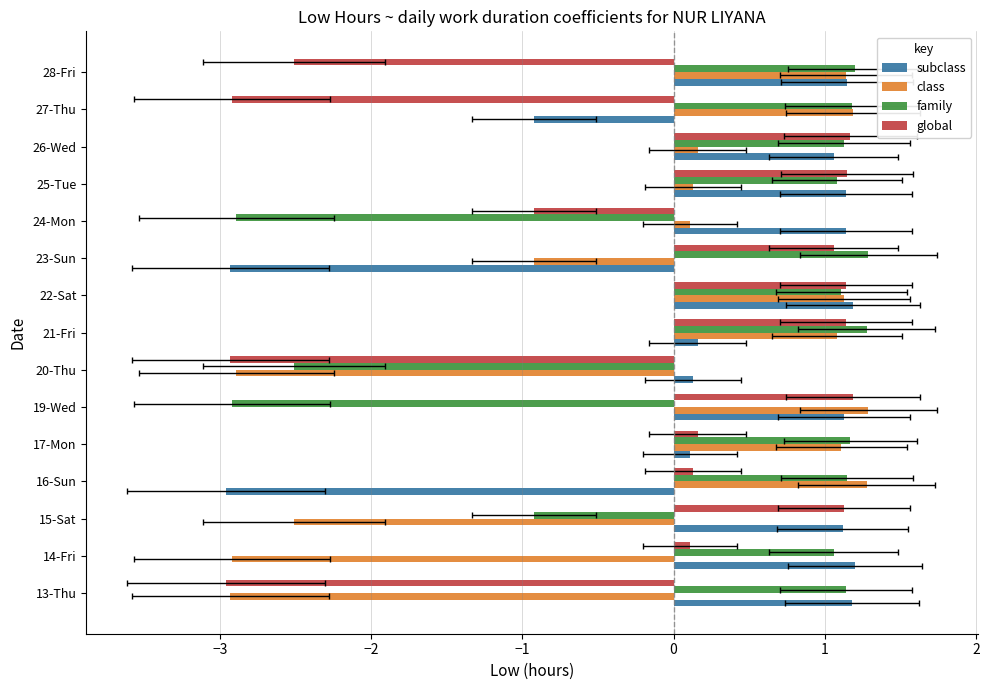

What is the difference between the second highest and second lowest values in the global series?

4.1